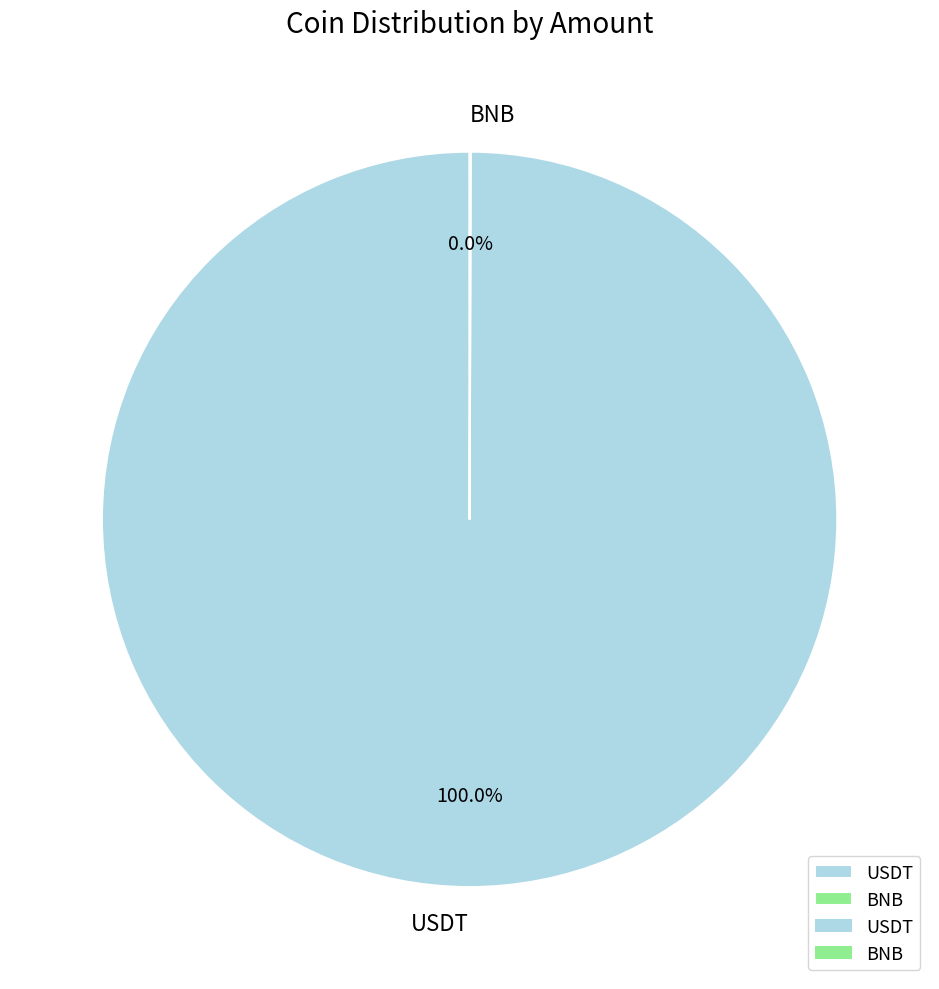

Is there a majority slice in this chart?

Yes